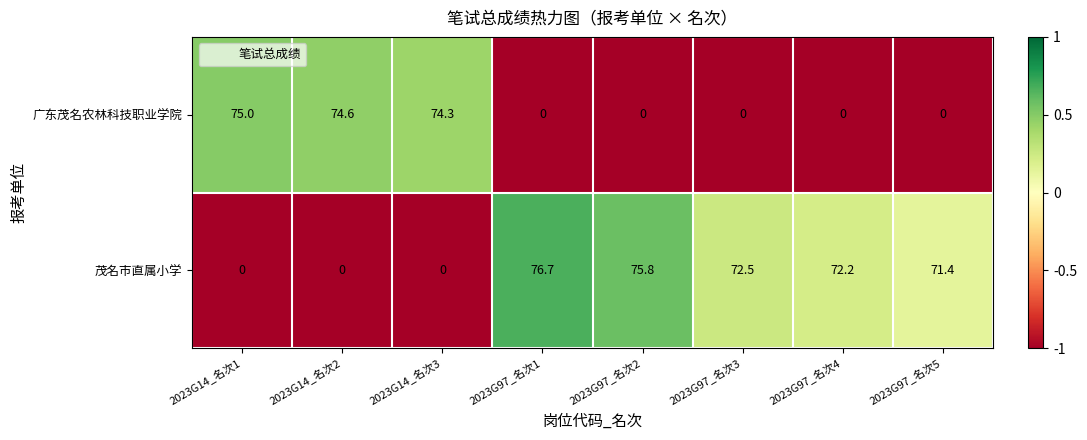

What is the sum of all 茂名市直属小学 values?

368.6